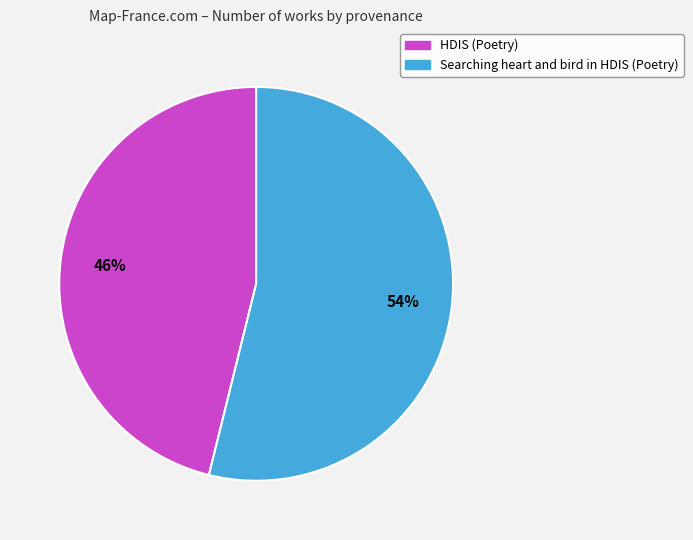

Which category has the smallest portion of the pie?

HDIS (Poetry)